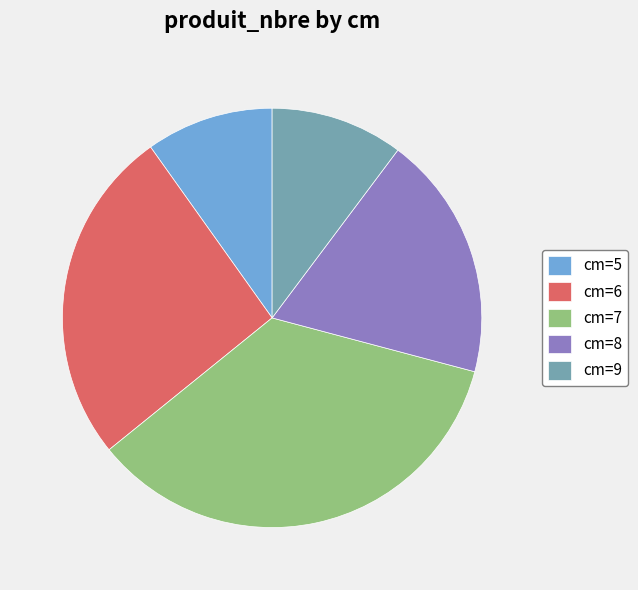

Approximately how many times larger is the value at cm=9 compared to cm=5?

1.0